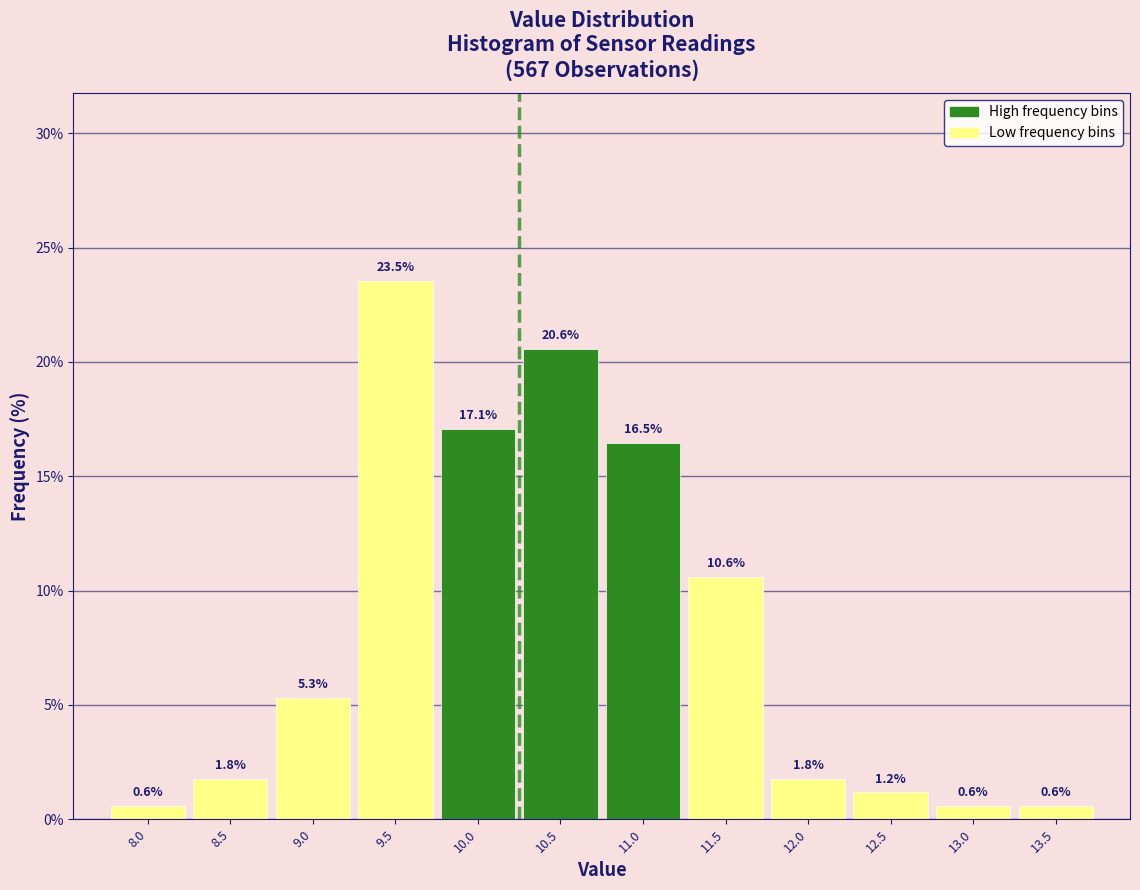

Reading right to left, extract all data points from this chart.

0.6	0.6	1.2	1.8	10.6	16.5	20.6	17.1	23.5	5.3	1.8	0.6